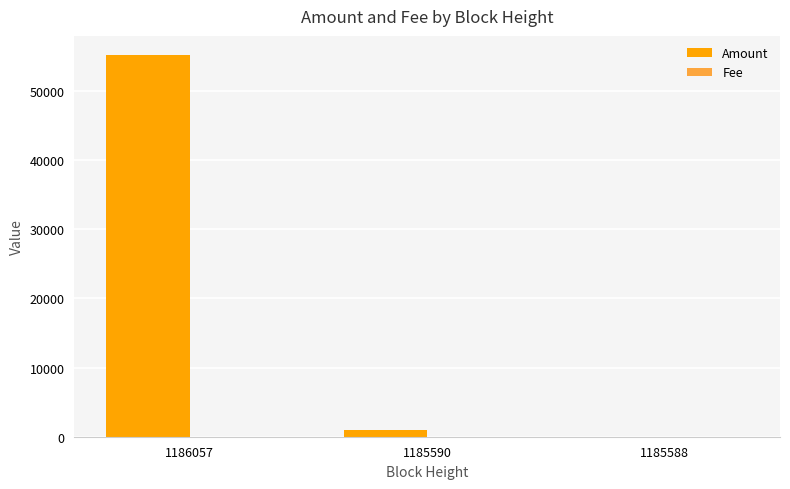

What is the difference between the Amount values at 1185590 and 1186057?

54165.2